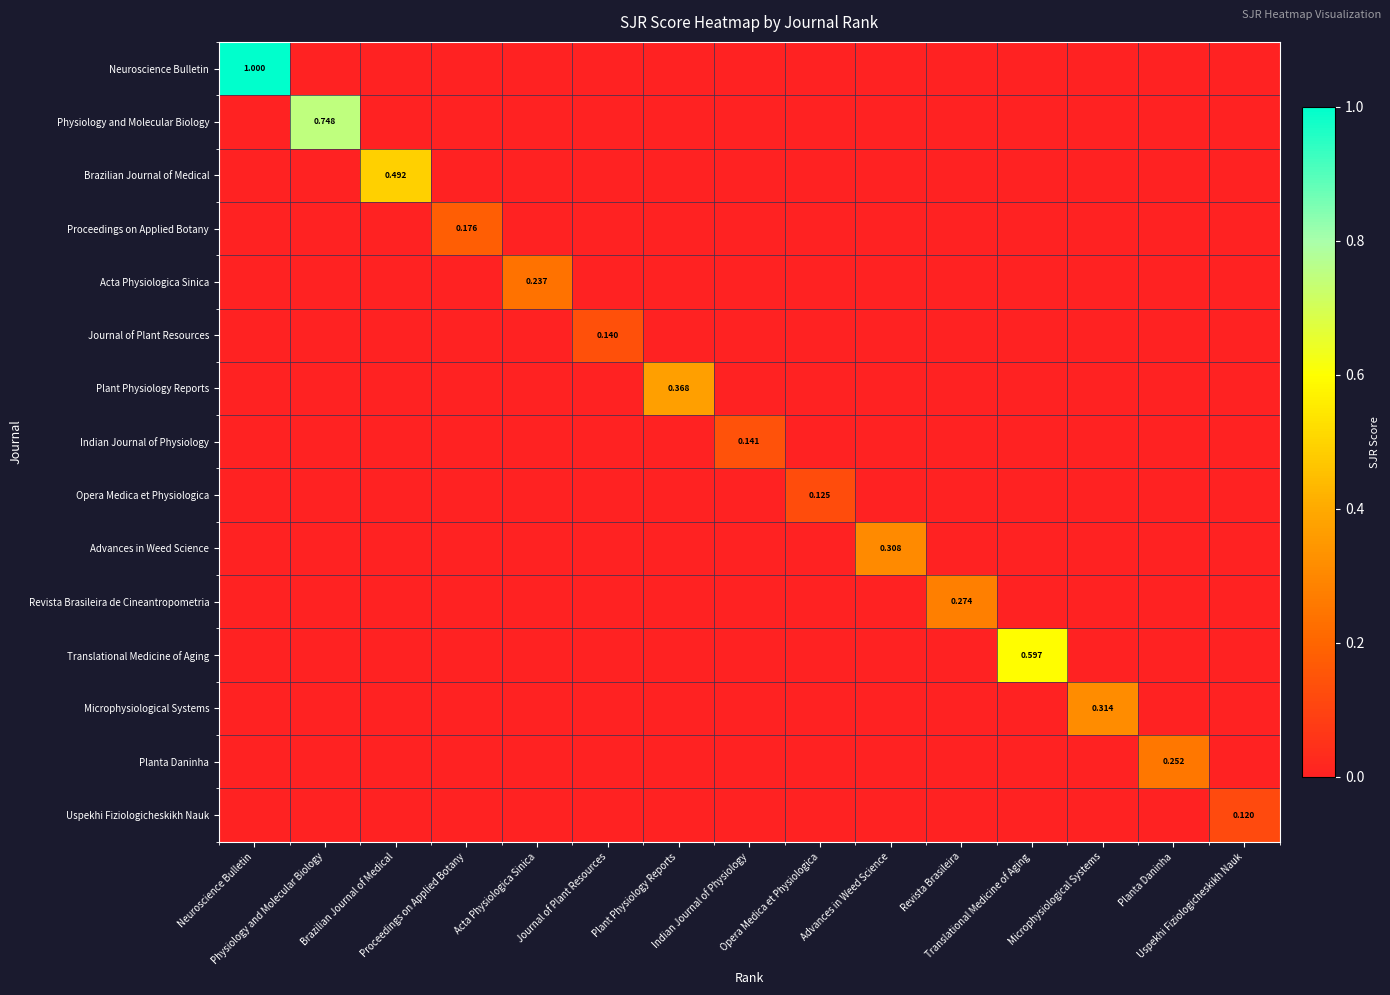

What is the greatest value displayed?

1.0